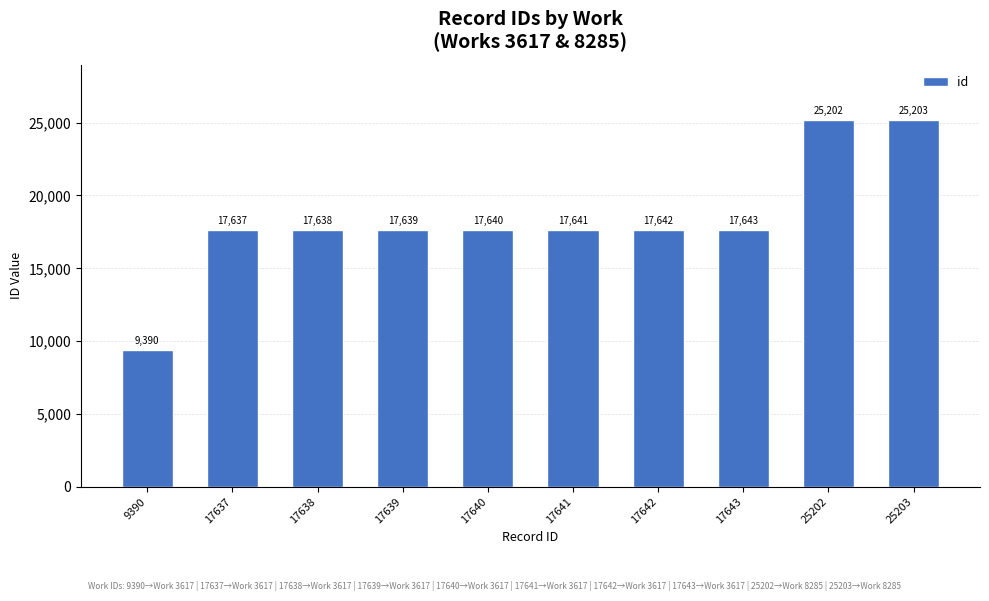

Which has a higher value, 17640 or 25202?

25202